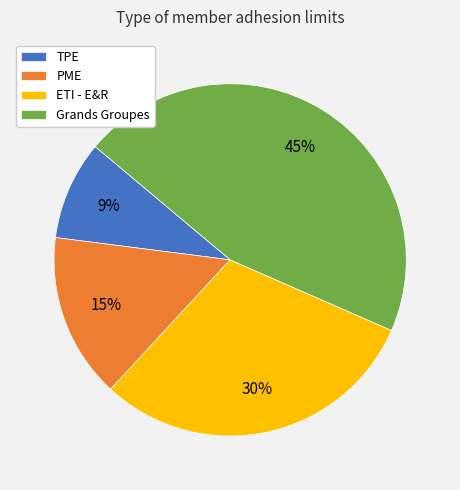

Approximately how many times larger is the value at PME compared to Grands Groupes?

0.3